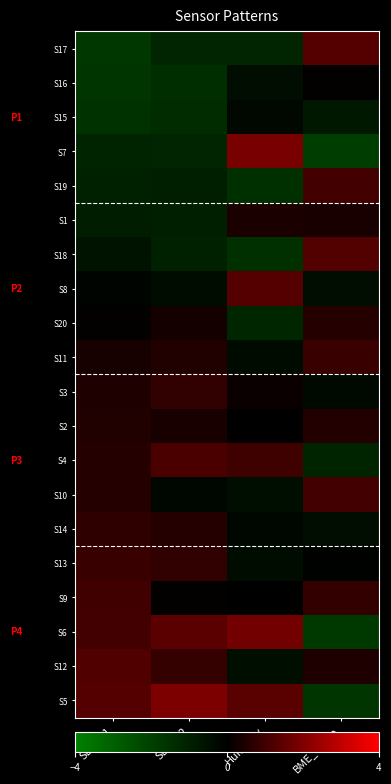

What is the minimum value shown in the chart?

-1.9